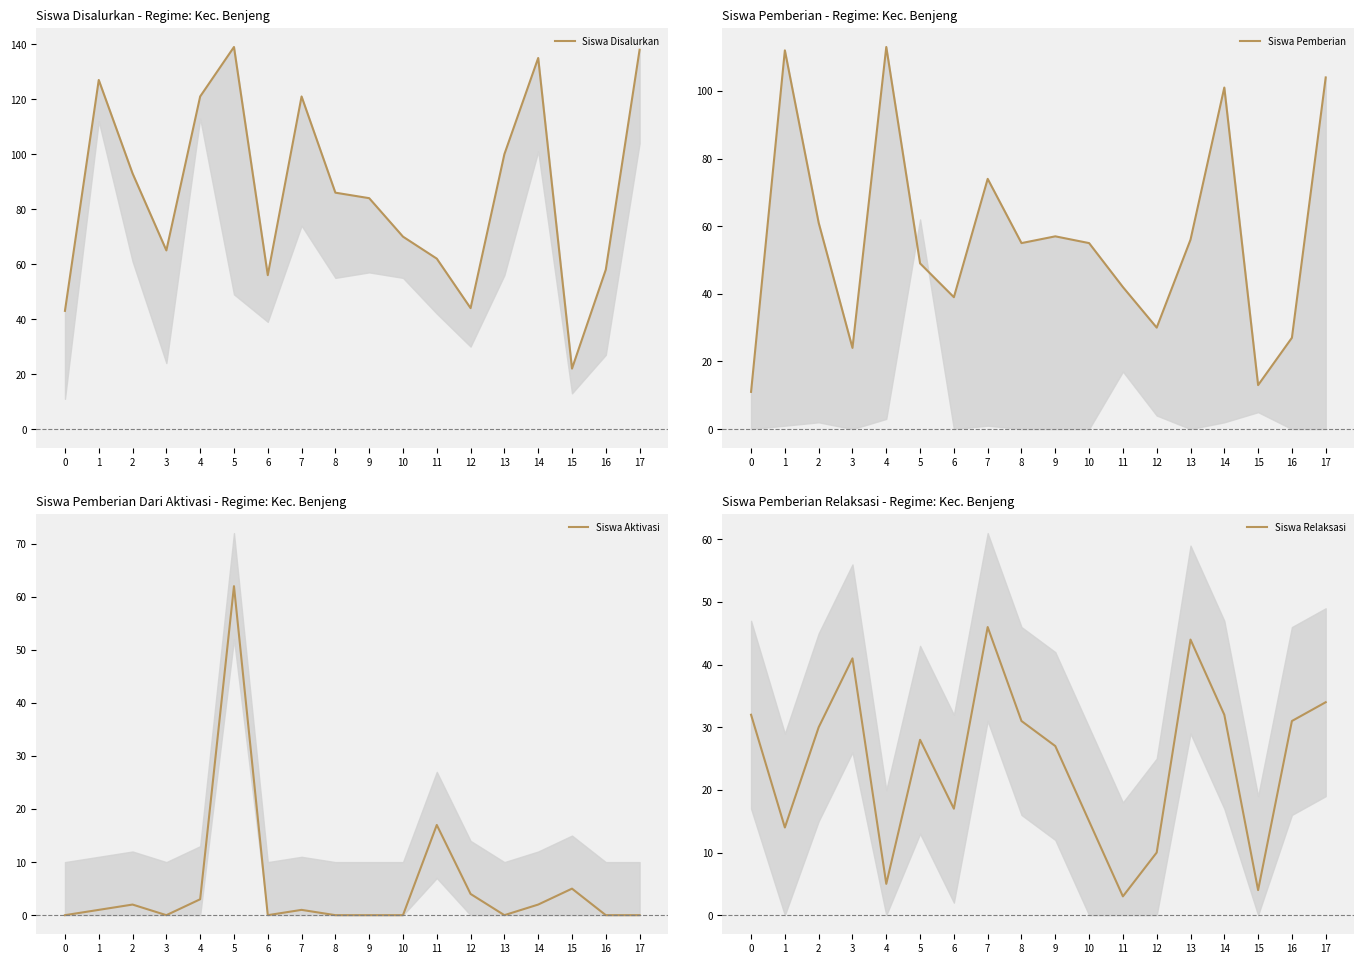

True or false: Siswa Pemberian has a value of 34 at 8.

False